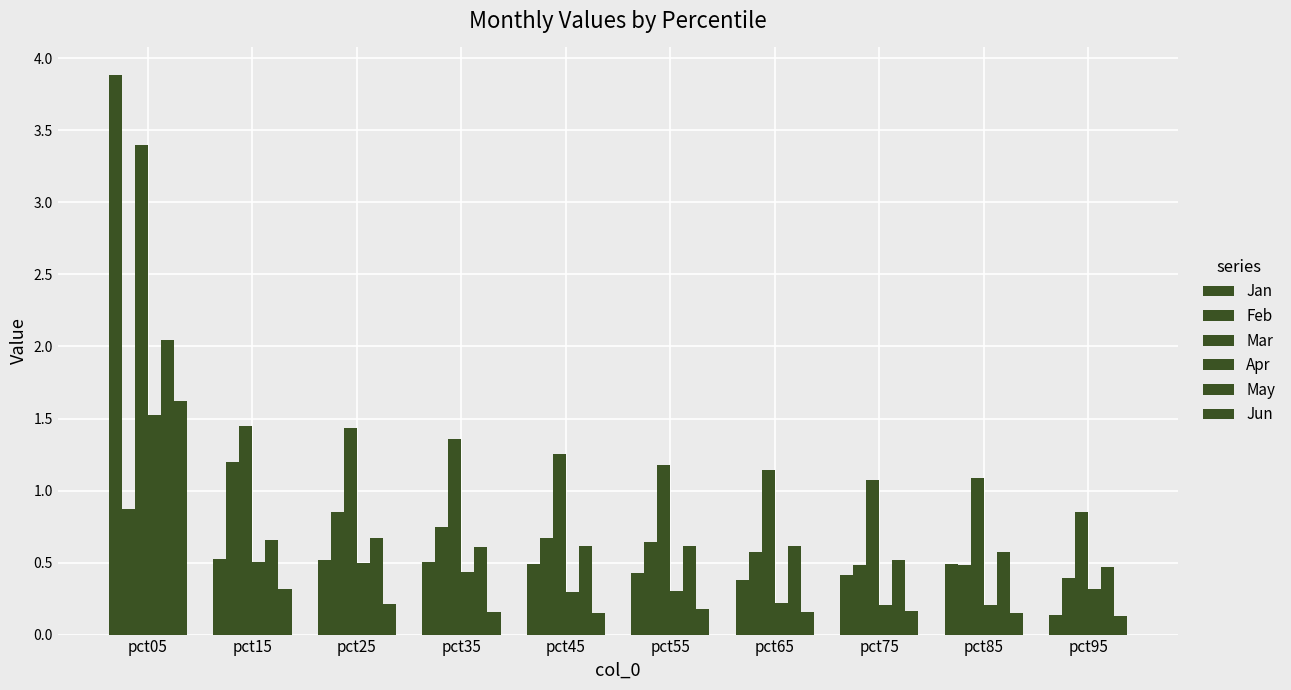

What is the sum of all Feb values?

6.9